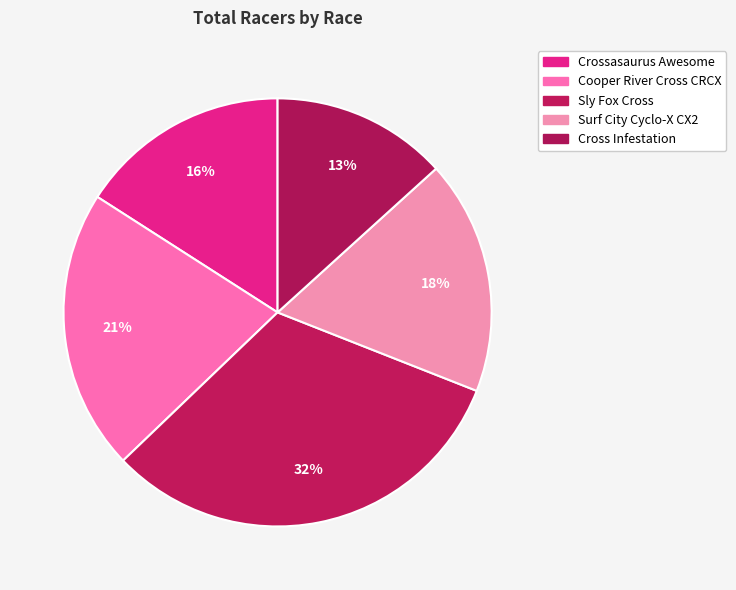

Which category has the smallest portion of the pie?

Cross Infestation